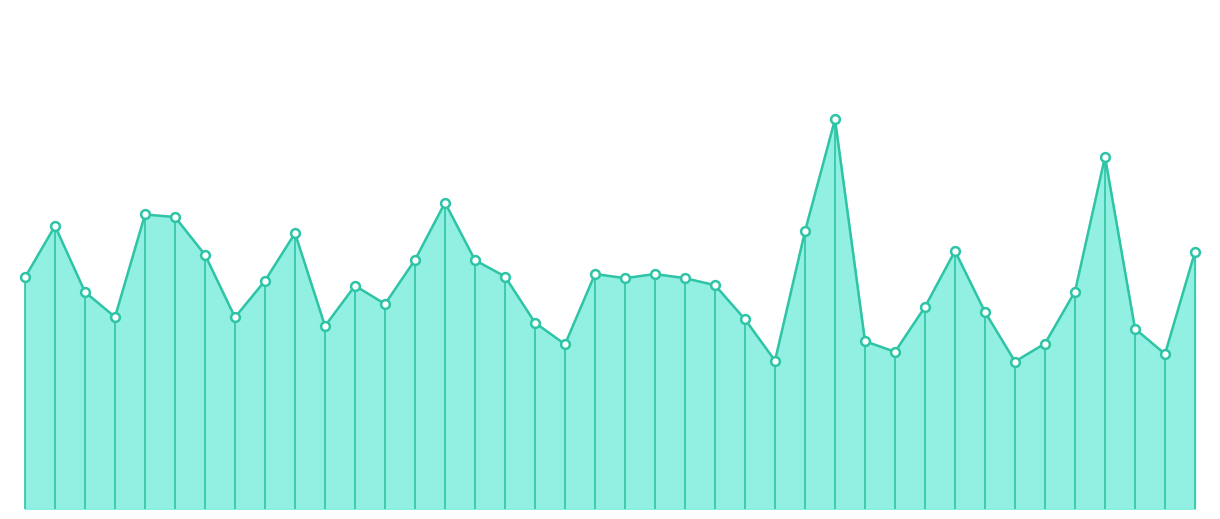

Does the chart have visible grid lines?

No